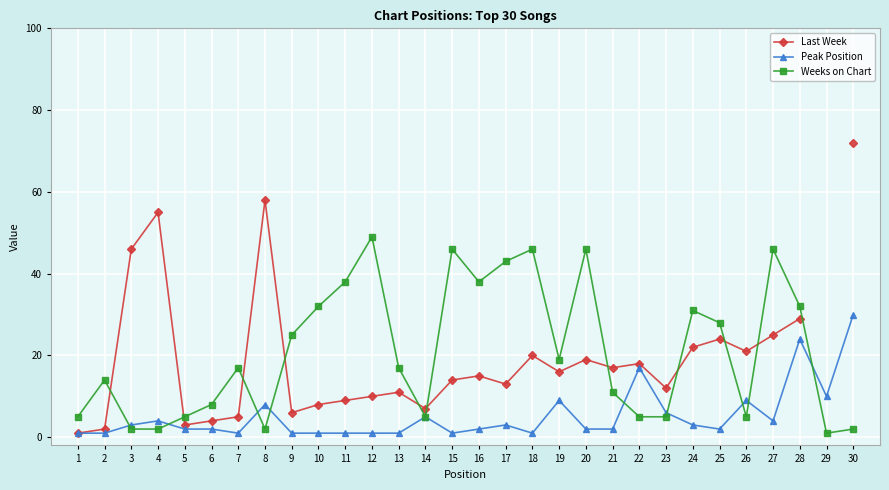

Which series has the widest spread of values?

Last Week